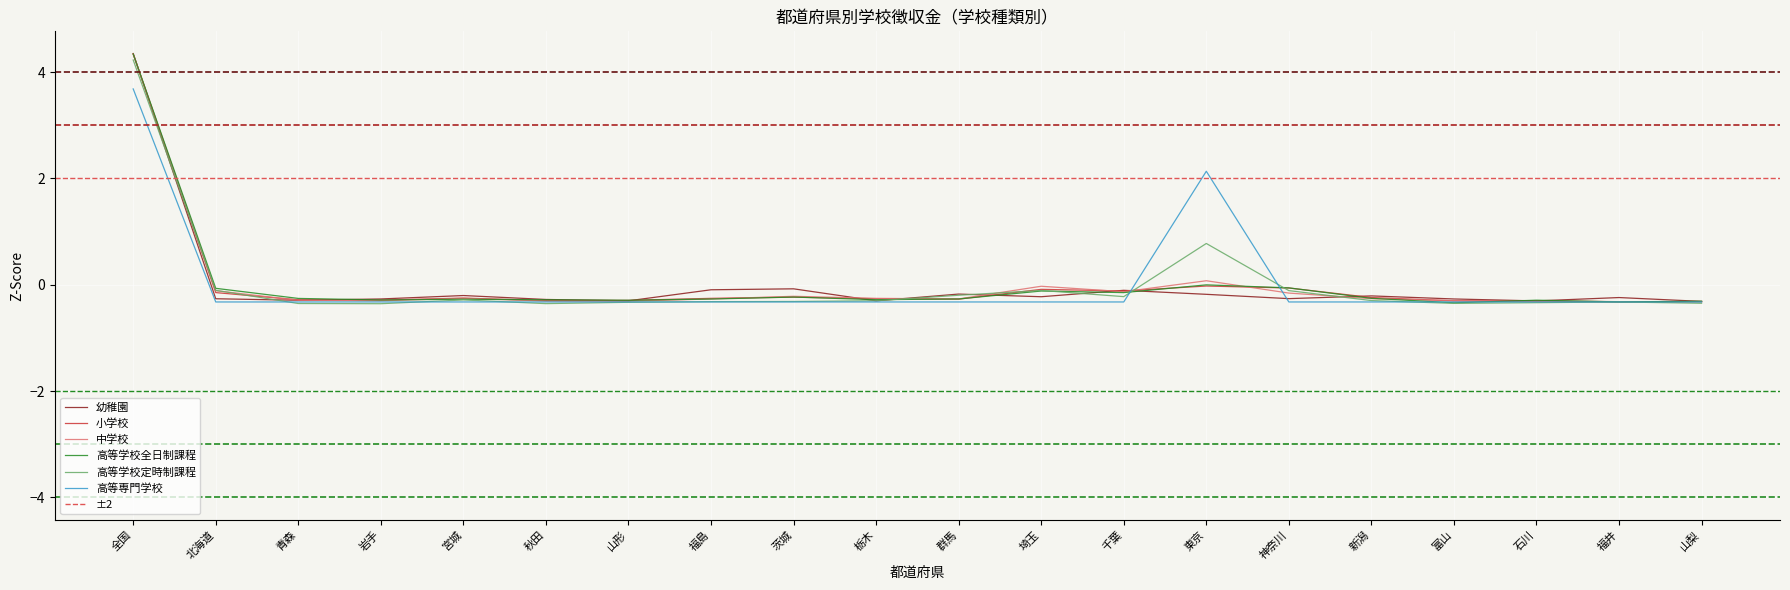

Reading left to right, extract all data points from this chart.

幼稚園: 全国=4.3	北海道=-0.3	青森=-0.3	岩手=-0.3	宮城=-0.2	秋田=-0.3	山形=-0.3	福島=-0.1	茨城=-0.1	栃木=-0.3	群馬=-0.2	埼玉=-0.2	千葉=-0.1	東京=-0.2	神奈川=-0.3	新潟=-0.2	富山=-0.3	石川=-0.3	福井=-0.2	山梨=-0.3
小学校: 全国=4.3	北海道=-0.1	青森=-0.3	岩手=-0.3	宮城=-0.3	秋田=-0.3	山形=-0.3	福島=-0.3	茨城=-0.2	栃木=-0.3	群馬=-0.3	埼玉=-0.1	千葉=-0.1	東京=-0.0	神奈川=-0.1	新潟=-0.2	富山=-0.3	石川=-0.3	福井=-0.3	山梨=-0.3
中学校: 全国=4.3	北海道=-0.1	青森=-0.3	岩手=-0.3	宮城=-0.3	秋田=-0.3	山形=-0.3	福島=-0.3	茨城=-0.2	栃木=-0.3	群馬=-0.3	埼玉=-0.0	千葉=-0.1	東京=0.1	神奈川=-0.2	新潟=-0.3	富山=-0.3	石川=-0.3	福井=-0.3	山梨=-0.3
高等学校全日制課程: 全国=4.3	北海道=-0.1	青森=-0.3	岩手=-0.3	宮城=-0.3	秋田=-0.3	山形=-0.3	福島=-0.3	茨城=-0.2	栃木=-0.3	群馬=-0.3	埼玉=-0.1	千葉=-0.1	東京=-0.0	神奈川=-0.1	新潟=-0.3	富山=-0.3	石川=-0.3	福井=-0.3	山梨=-0.3
高等学校定時制課程: 全国=4.2	北海道=-0.1	青森=-0.4	岩手=-0.4	宮城=-0.3	秋田=-0.4	山形=-0.3	福島=-0.3	茨城=-0.3	栃木=-0.3	群馬=-0.2	埼玉=-0.1	千葉=-0.2	東京=0.8	神奈川=-0.1	新潟=-0.3	富山=-0.4	石川=-0.3	福井=-0.3	山梨=-0.3
高等専門学校: 全国=3.7	北海道=-0.3	青森=-0.3	岩手=-0.3	宮城=-0.3	秋田=-0.3	山形=-0.3	福島=-0.3	茨城=-0.3	栃木=-0.3	群馬=-0.3	埼玉=-0.3	千葉=-0.3	東京=2.1	神奈川=-0.3	新潟=-0.3	富山=-0.3	石川=-0.3	福井=-0.3	山梨=-0.3